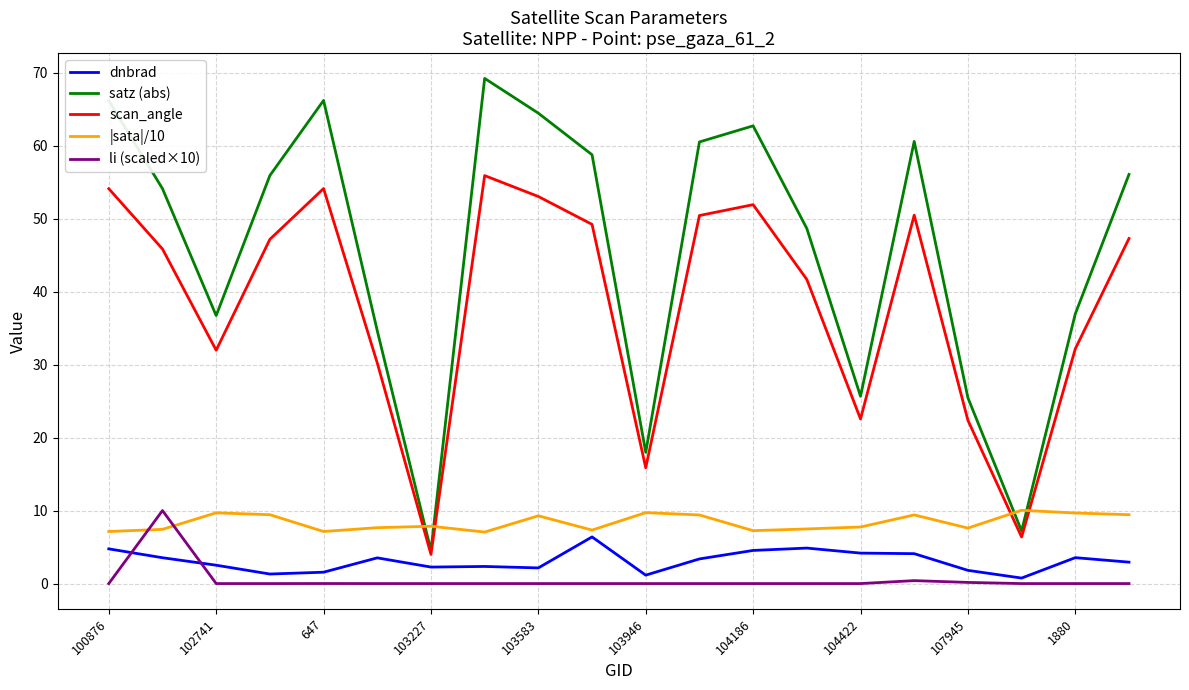

What is the highest value of the satz (abs) series?

69.2